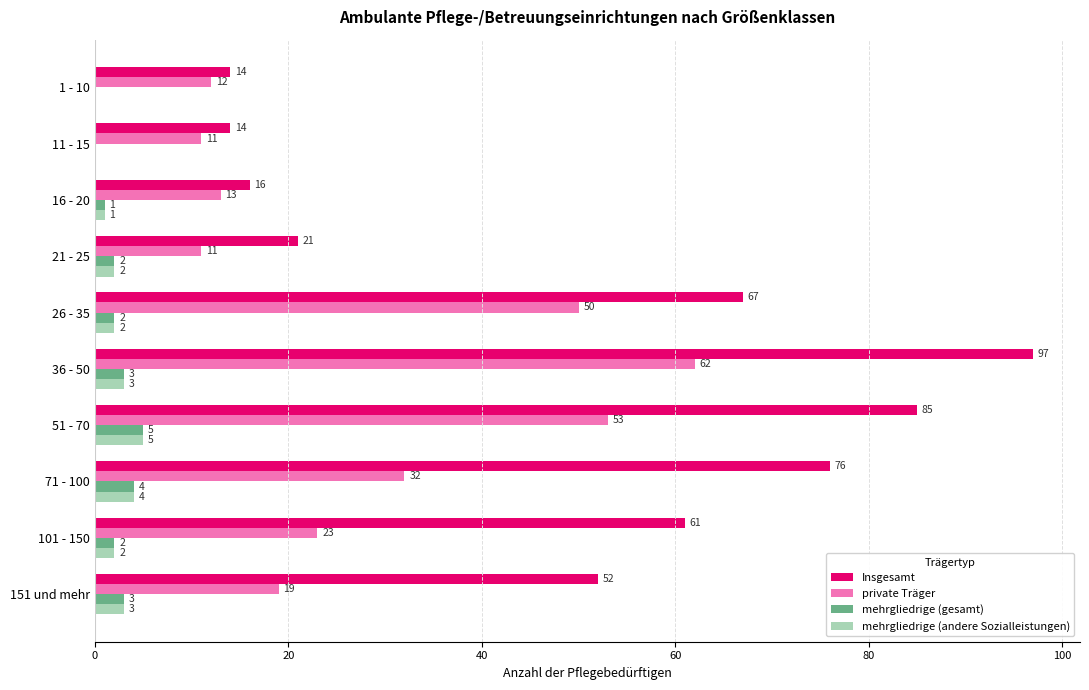

What is the total value across all series at 51 - 70?

148